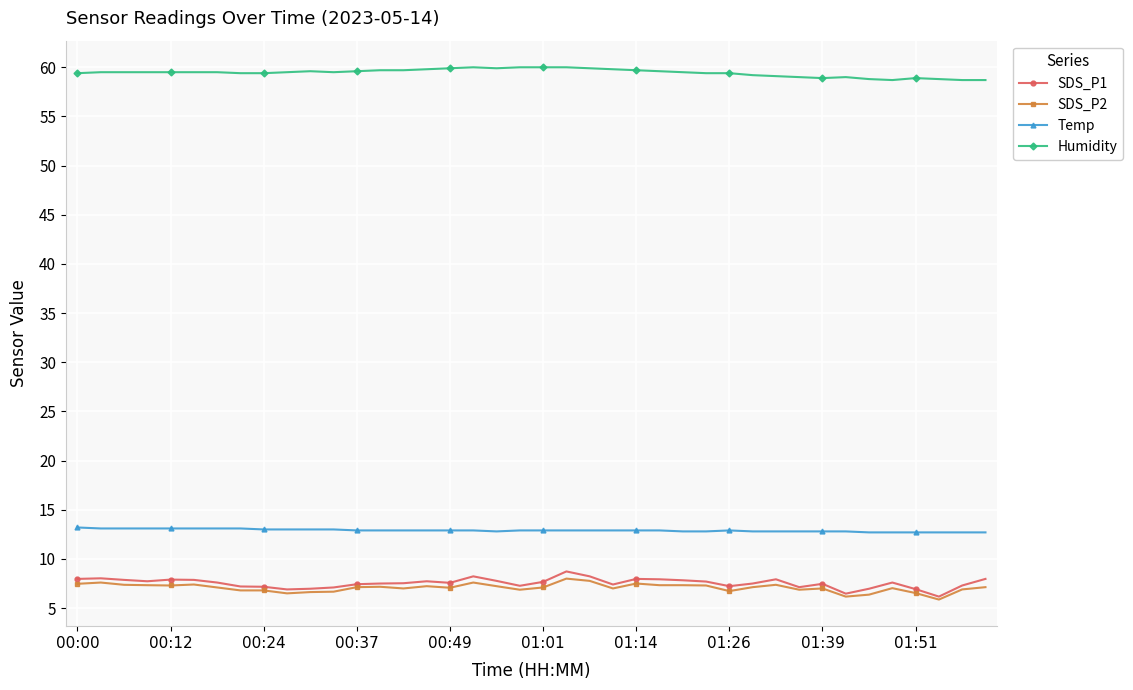

Which series has the largest range (max minus min)?

SDS_P1